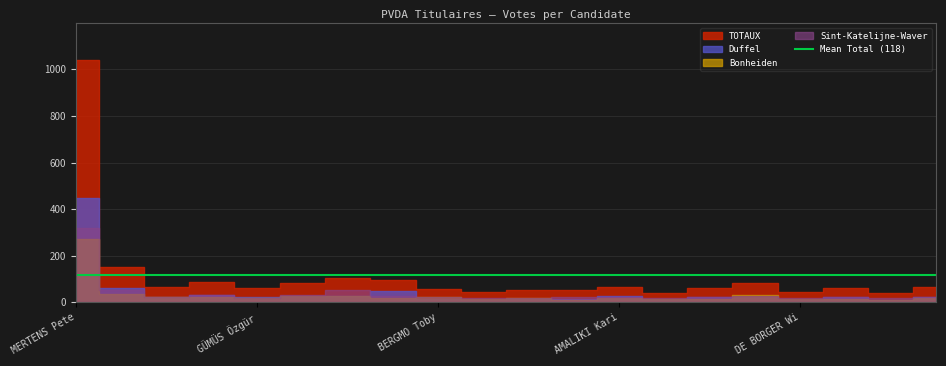

True or false: Bonheiden and Sint-Katelijne-Waver intersect in this chart.

True